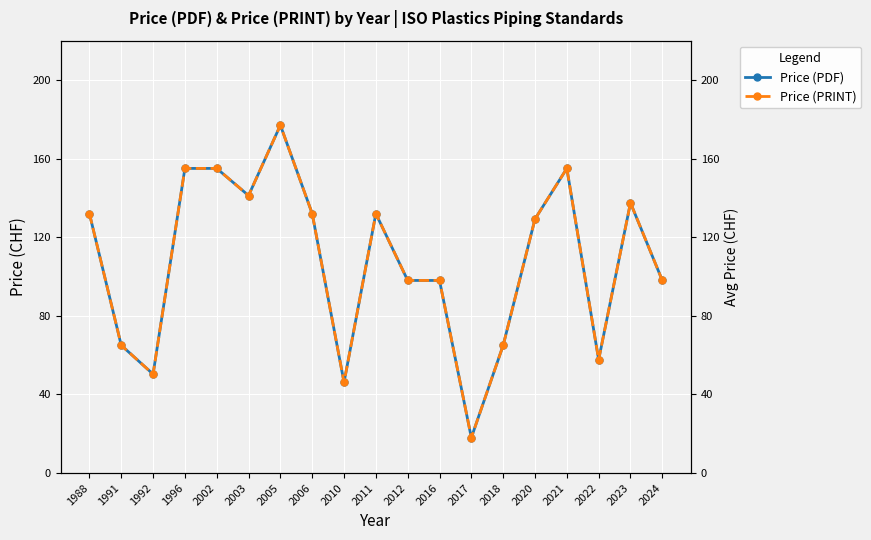

Which series has the widest spread of values?

Price (PDF)